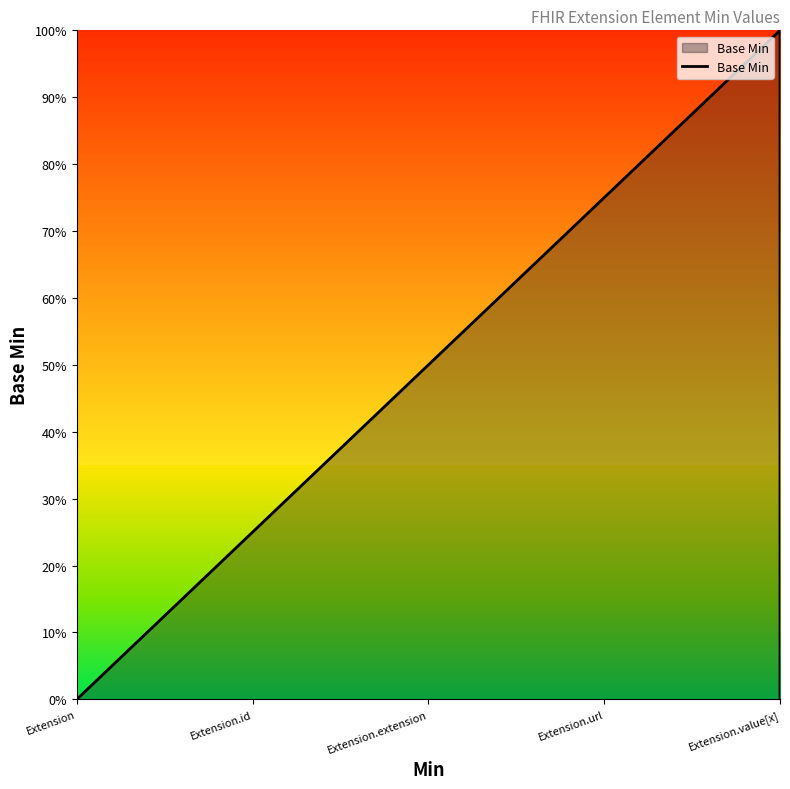

The value at Extension is 0. True or false?

False